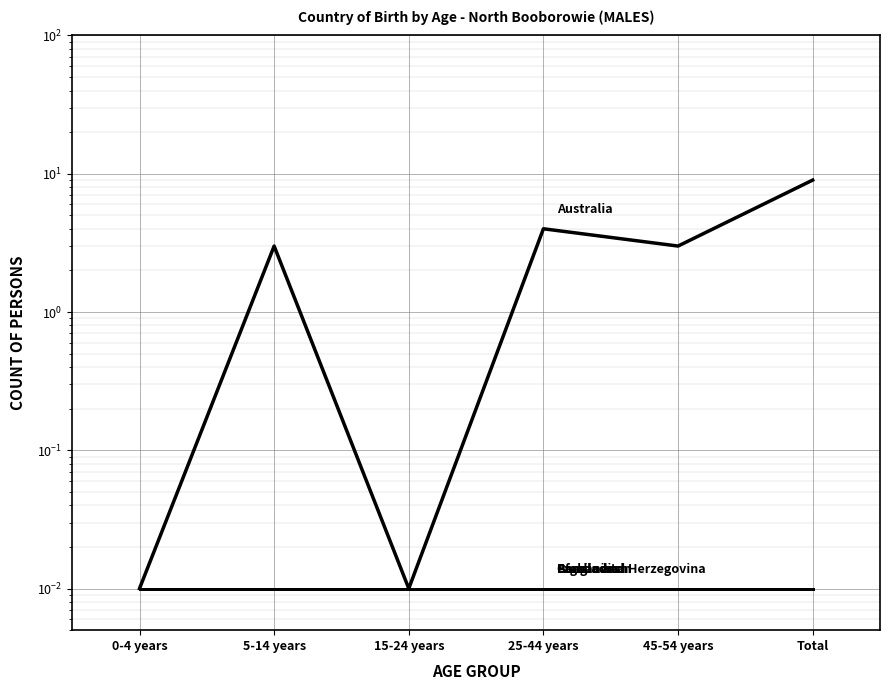

True or false: Cambodia has more than 1 points higher than both neighbors.

False